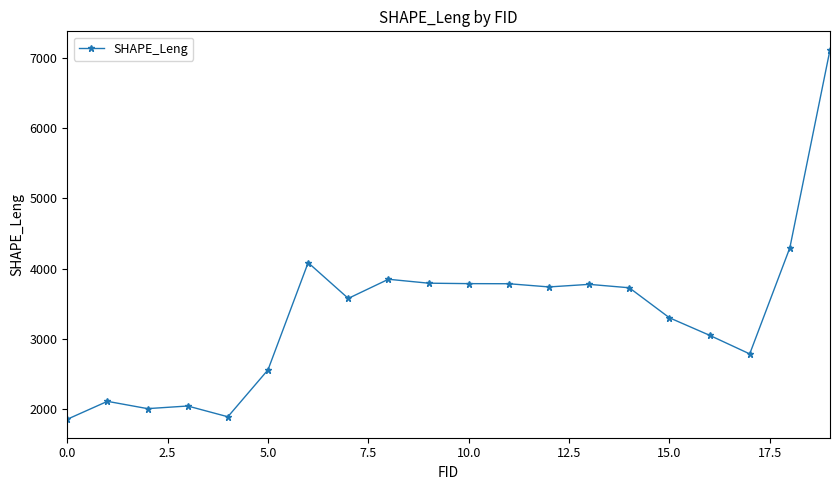

True or false: there are more than 2 points higher than both neighbors.

True